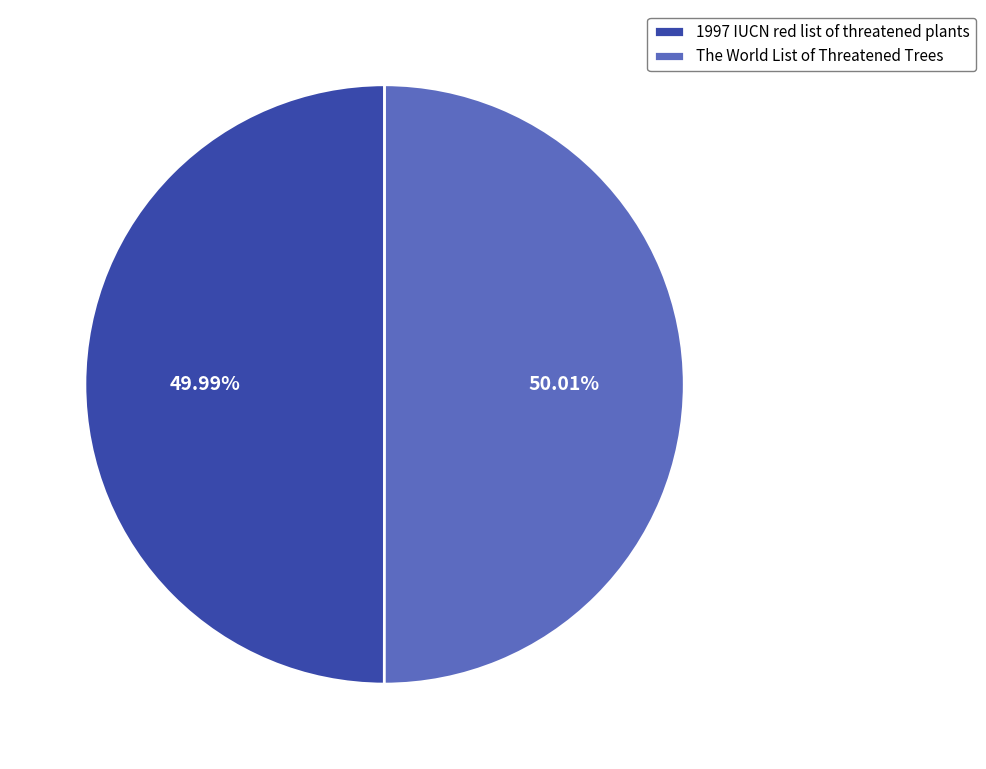

Is the sum of 1997 IUCN red list of threatened plants and The World List of Threatened Trees greater than half?

Yes